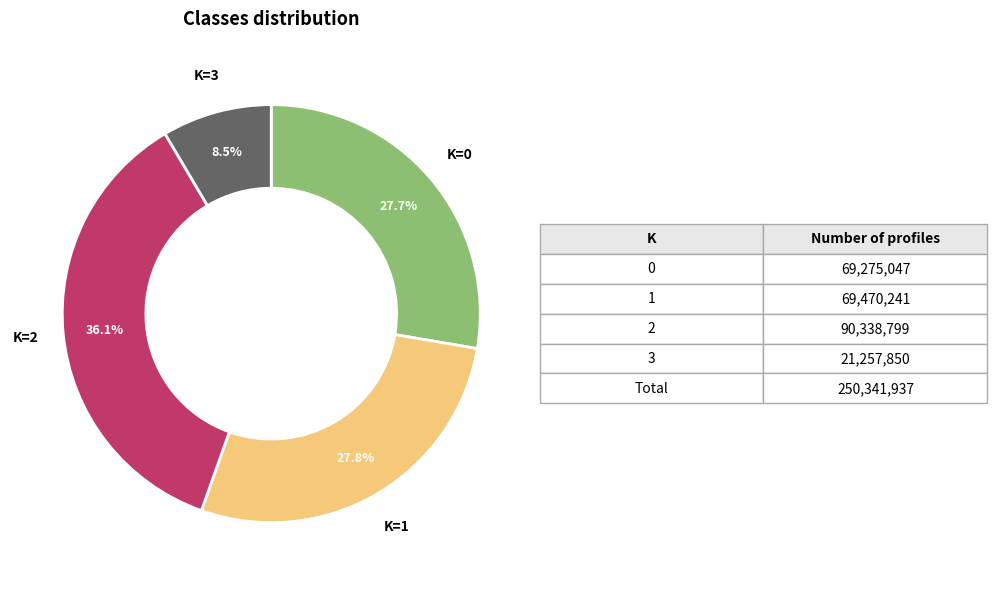

Is there a majority slice in this chart?

No